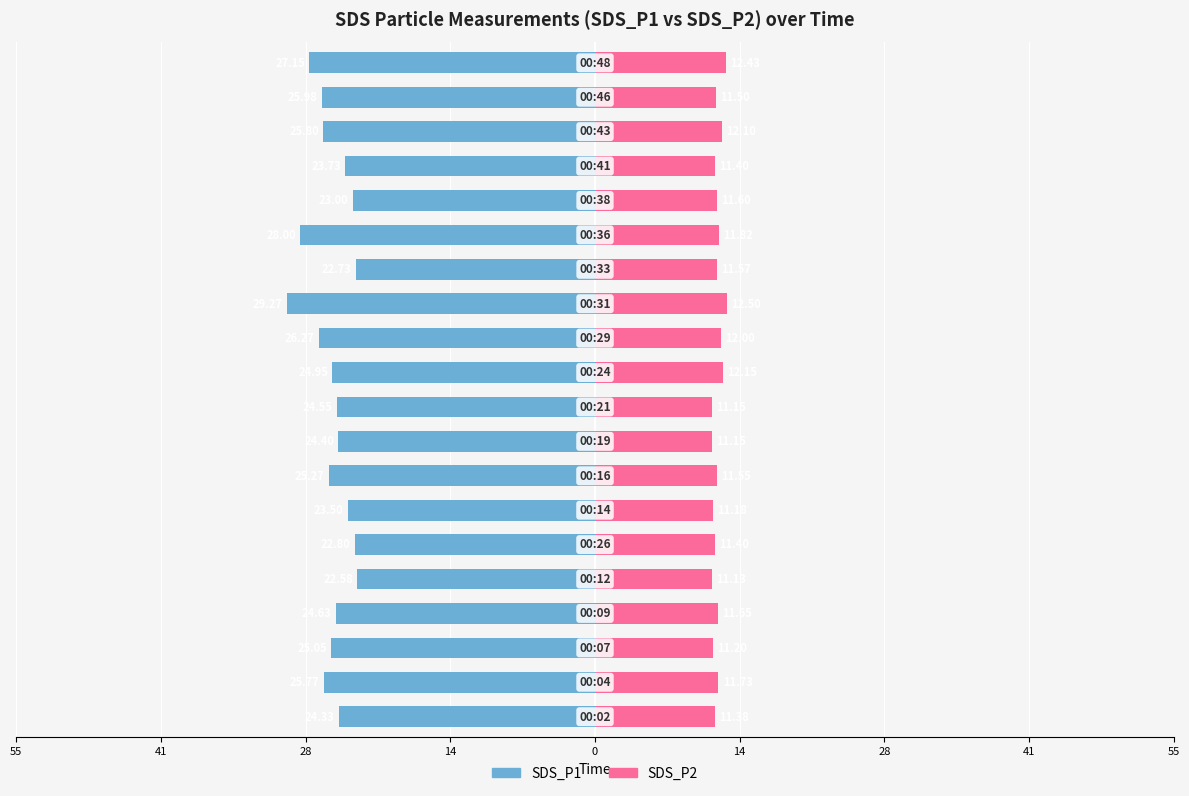

Which category has the lowest value across all series?

12